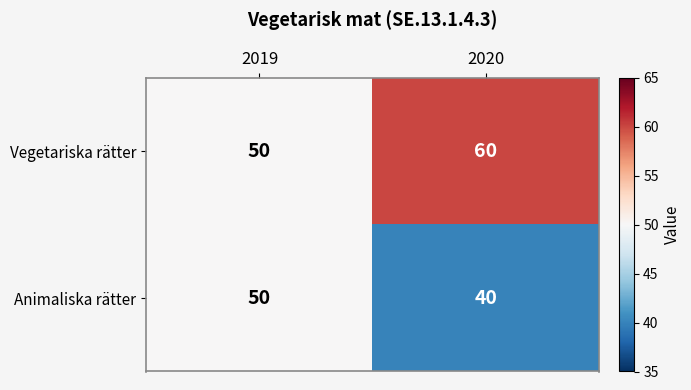

The value of Vegetariska rätter at 2020 is 100. True or false?

False